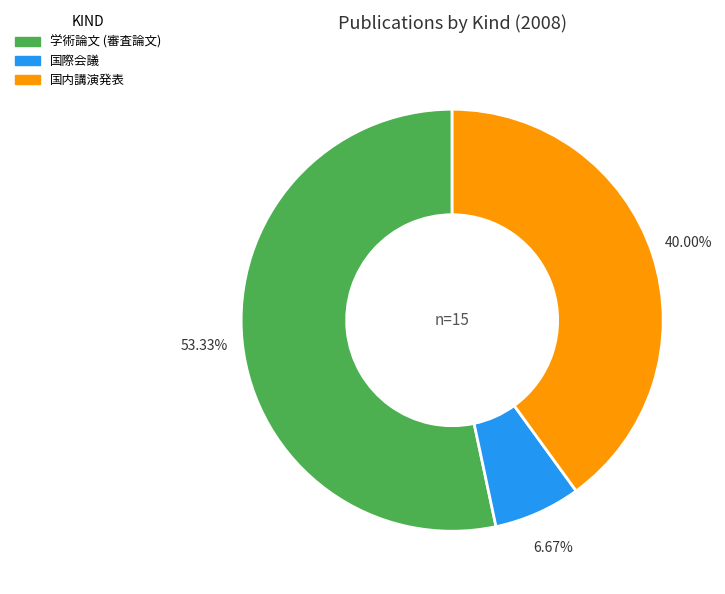

Does 学術論文 (審査論文) represent more than half of the total?

Yes